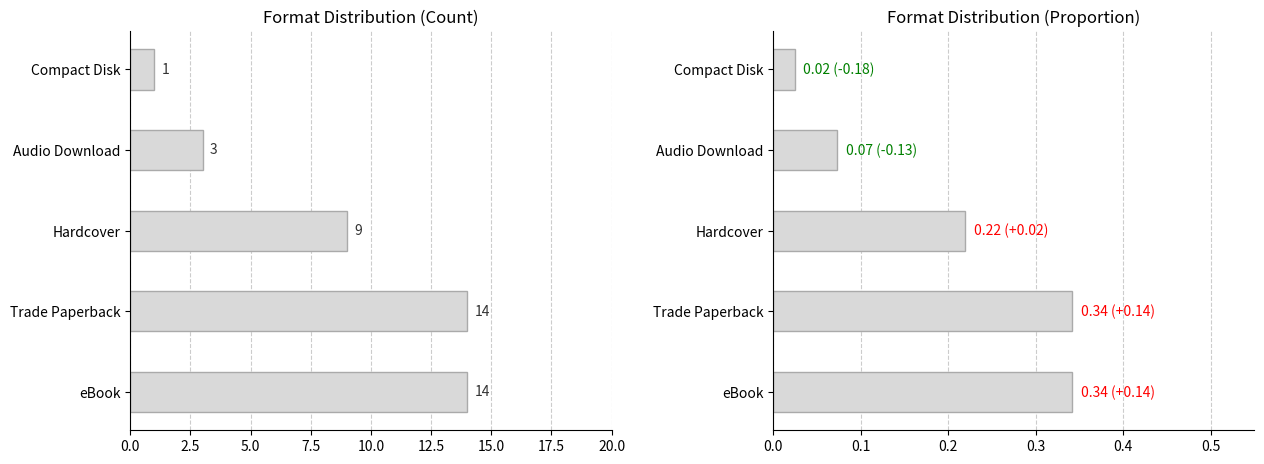

The value of Count at eBook is 14.0. True or false?

True